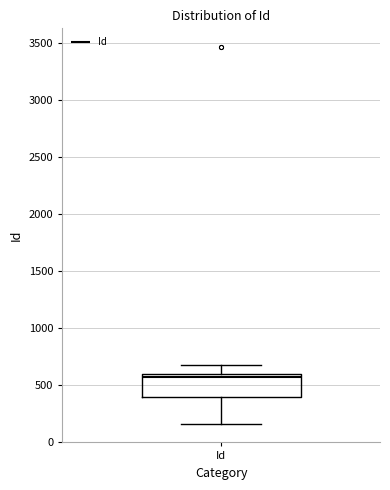

Transcribe this box plot: give where the median line is, the range the box spans, and where the two whiskers end, as read against the y-axis. The values are not printed on the chart, so give them approximately, as read against the axis.

median 550, box 400 to 600, whiskers 150 to 650